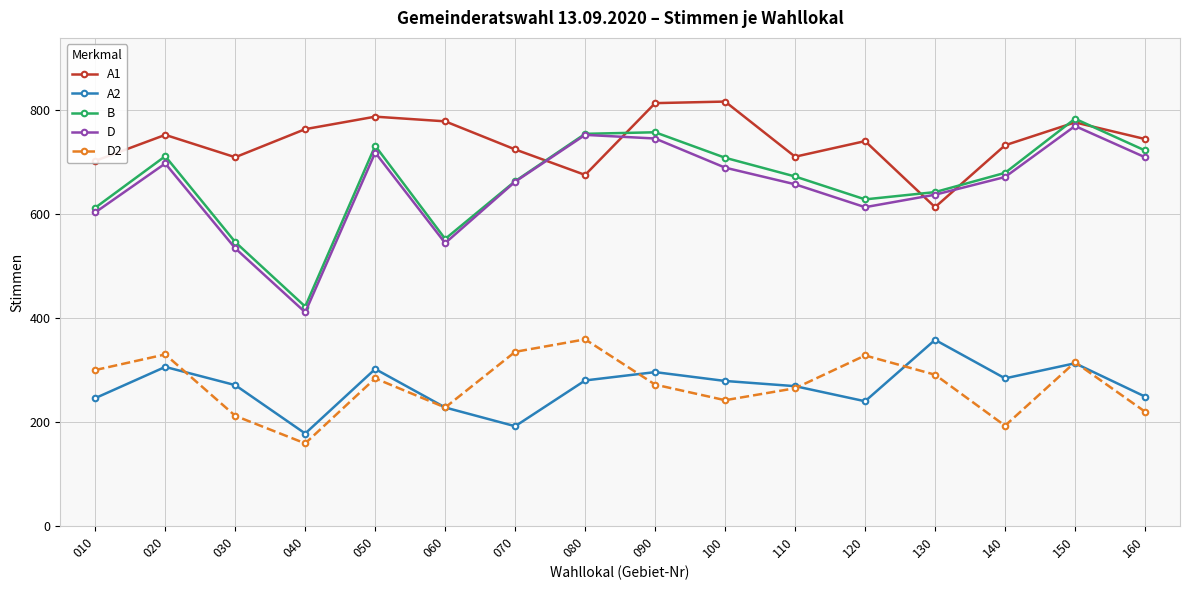

Which series has the largest total across all categories?

A1